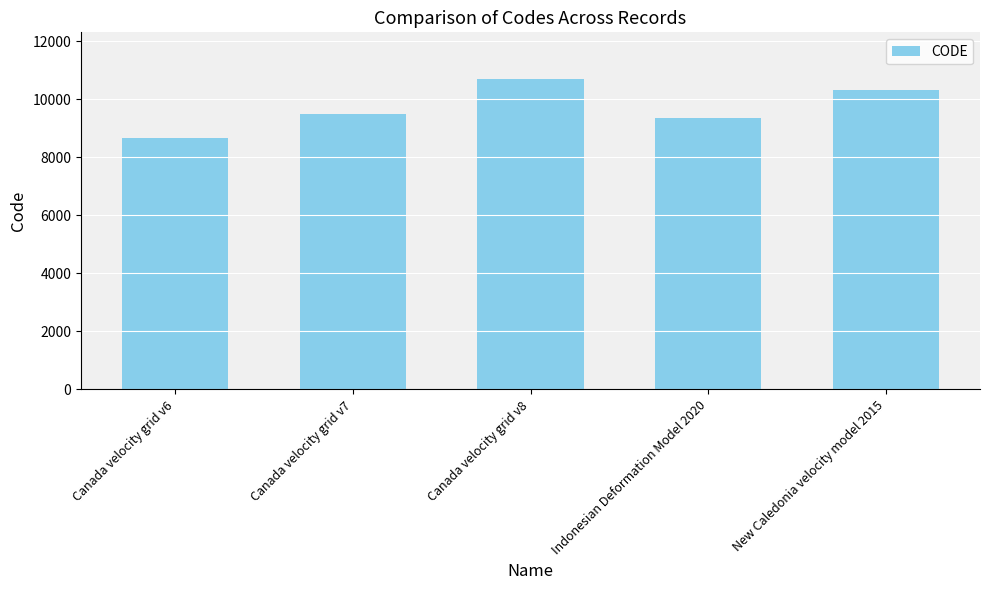

Rank the categories by value from highest to lowest.

Canada velocity grid v8, New Caledonia velocity model 2015, Canada velocity grid v7, Indonesian Deformation Model 2020, Canada velocity grid v6